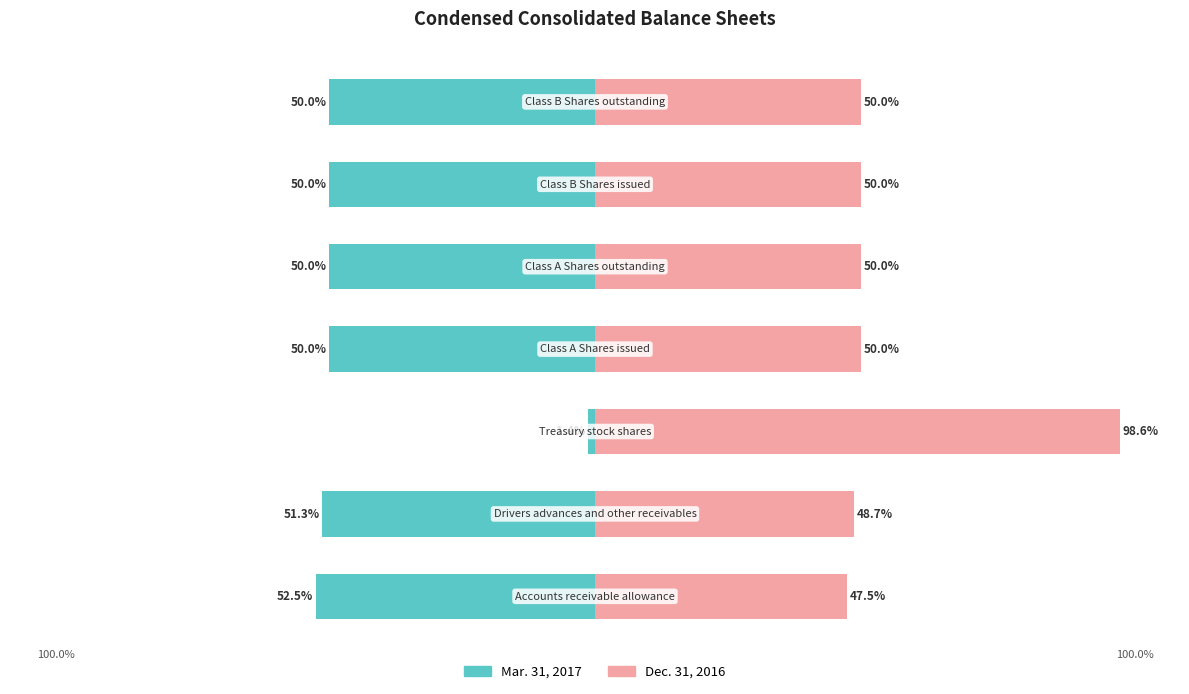

How many bars are there in each group?

2